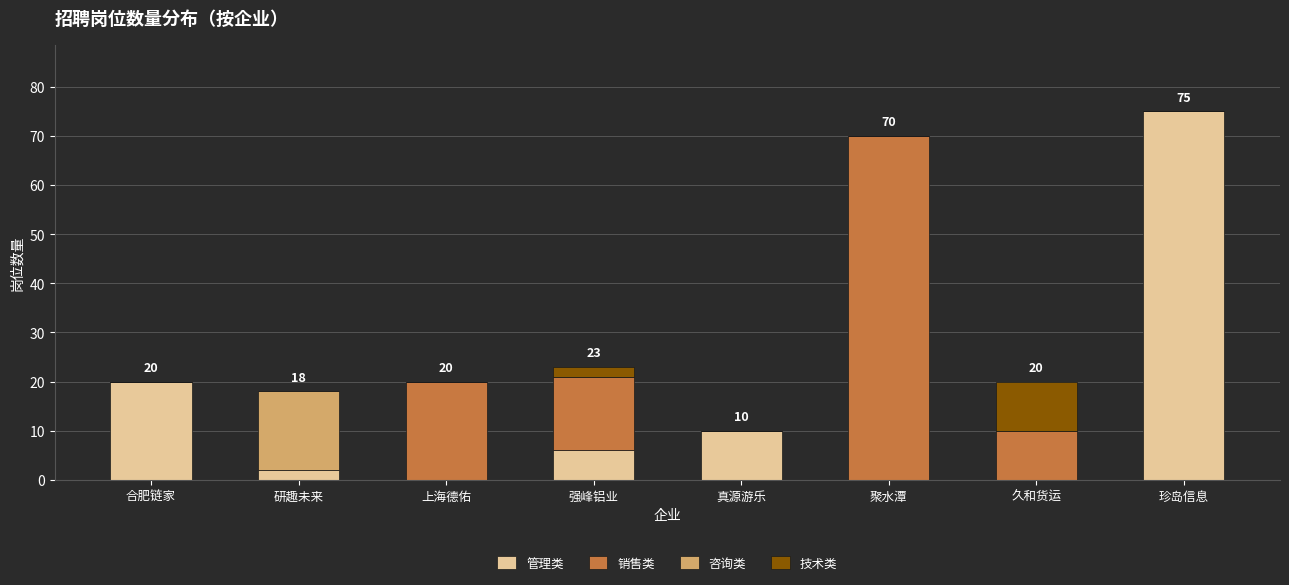

Is it true that 管理类 equals 0 at 上海德佑?

True